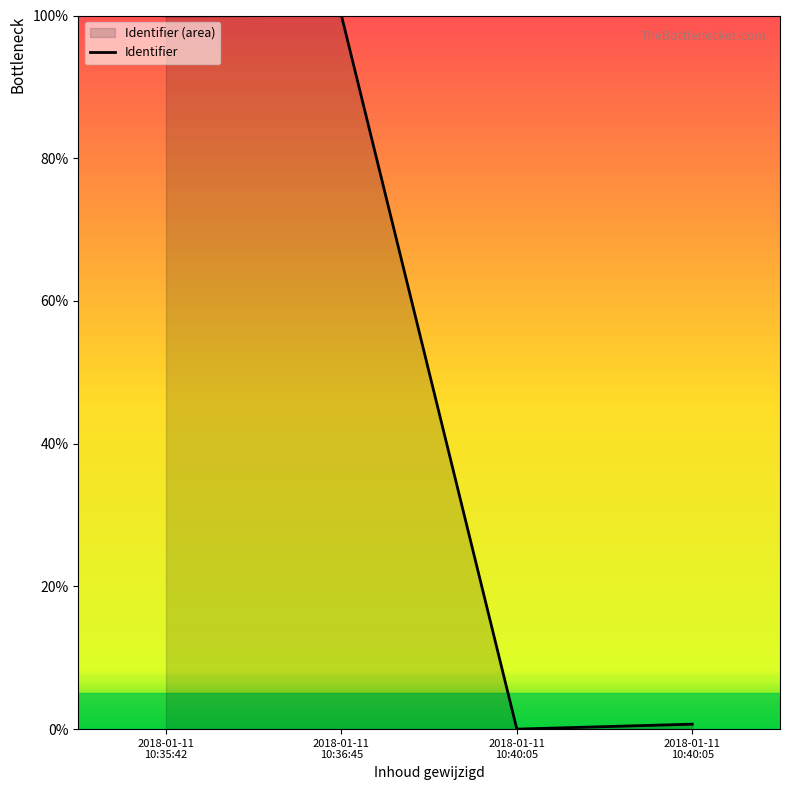

Does the chart have visible grid lines?

No